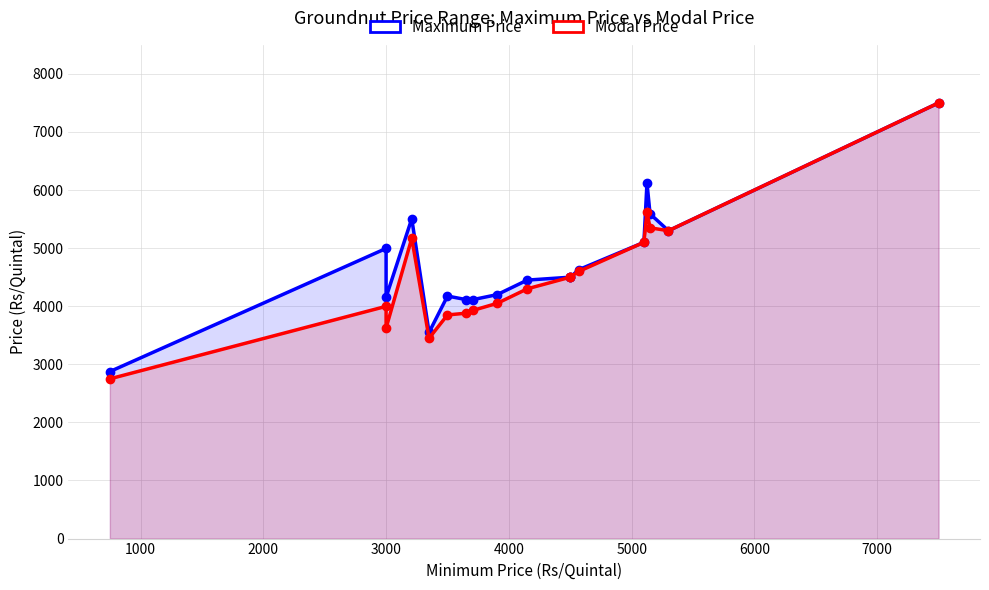

True or false: Maximum Price and Modal Price cross at least once.

False